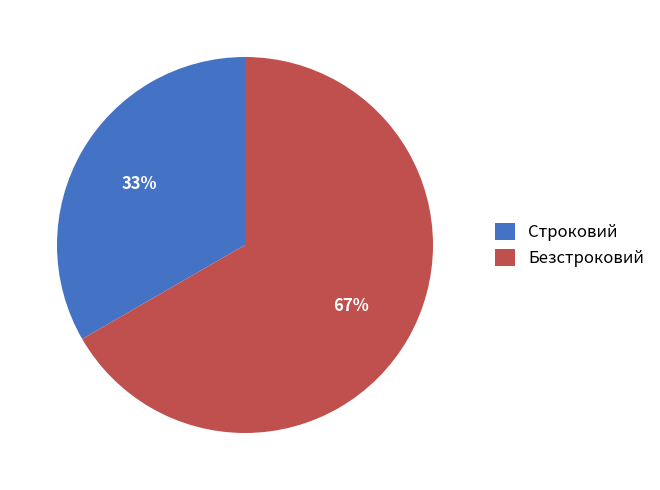

How many segments does this pie chart have?

2